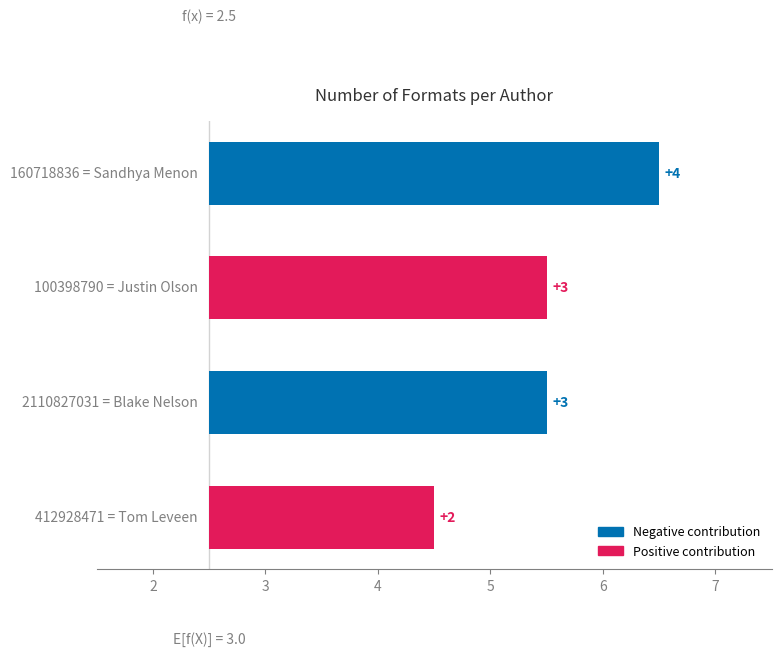

Which has a higher value, Justin Olson or Tom Leveen?

Justin Olson